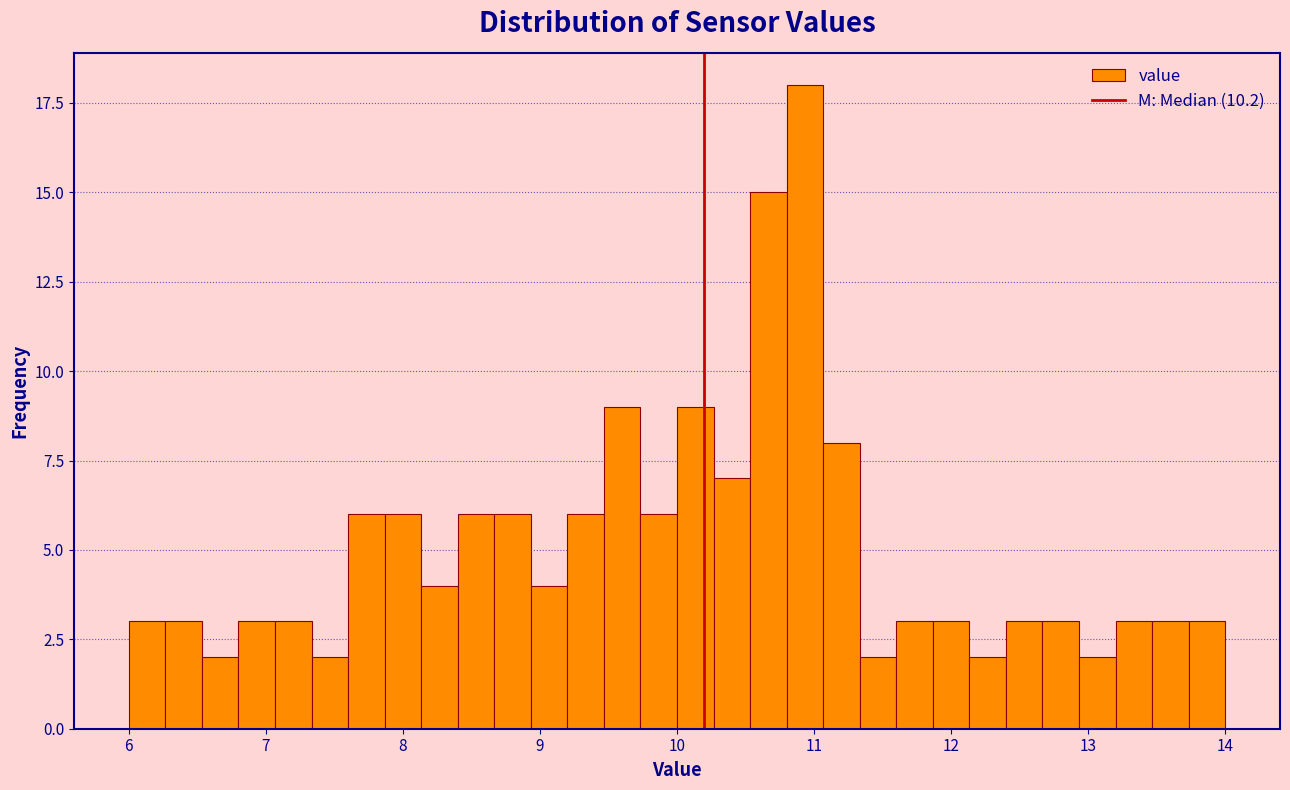

Read against the x-axis, roughly where is the centre of the tallest bar?

10.9